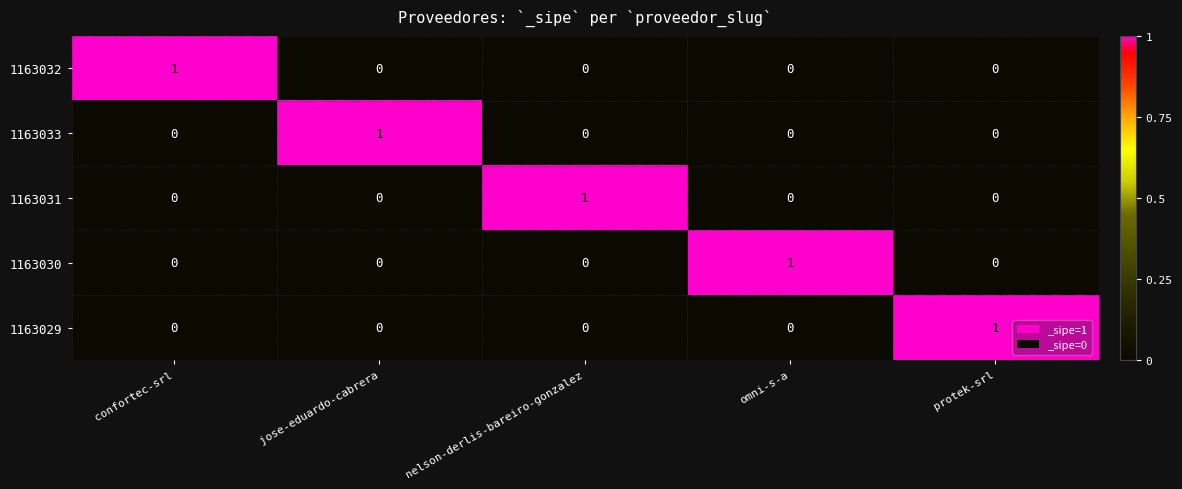

Is it true that 1163029 equals 0 at omni-s-a?

True